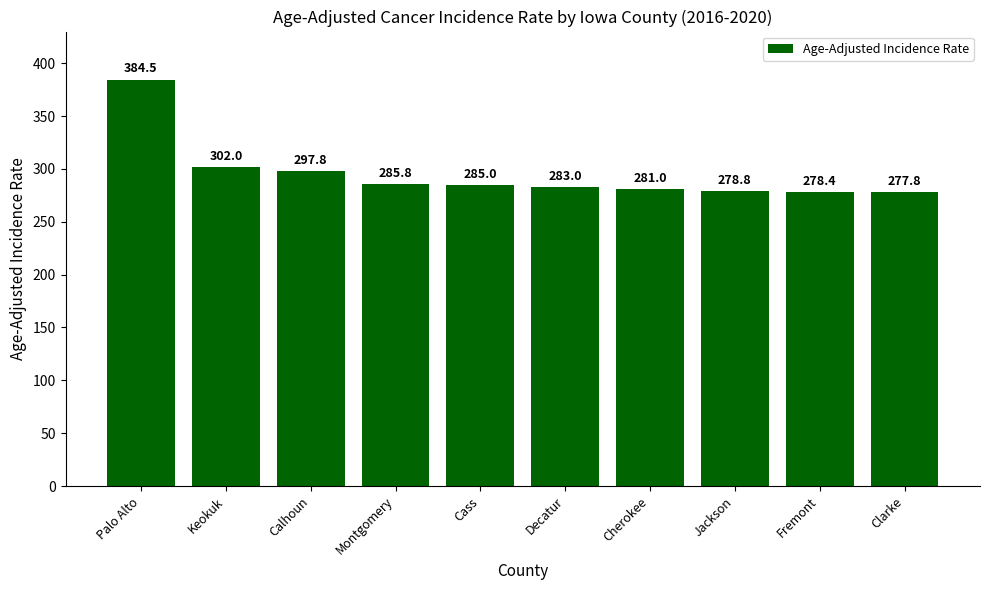

The chart shows a value of 656.8 at Palo Alto. True or false?

False